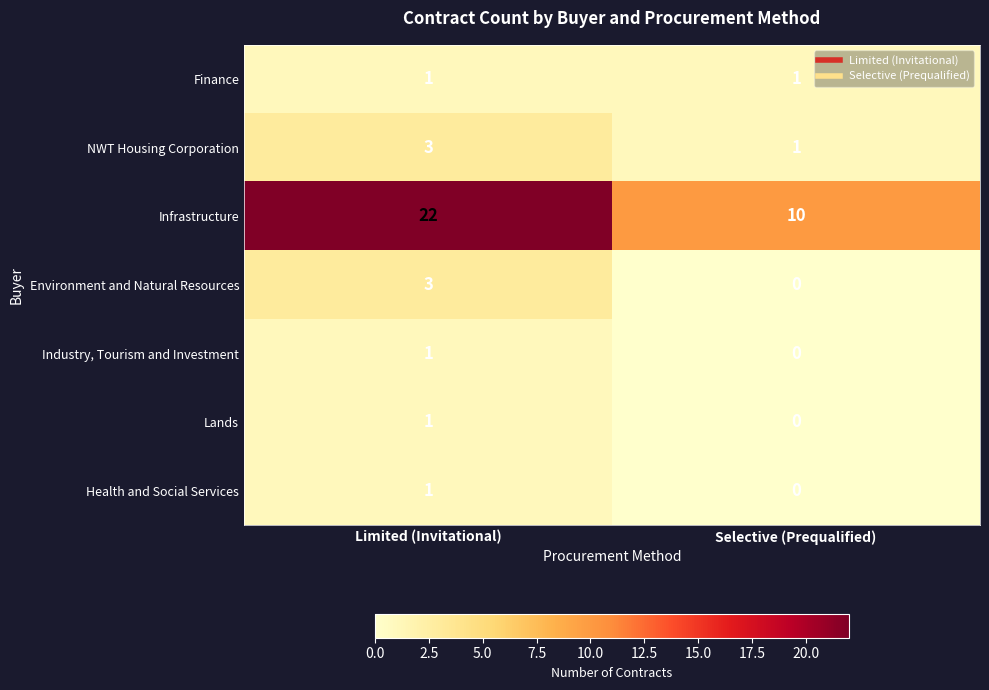

The Environment and Natural Resources series shows 0 at Selective (Prequalified). True or false?

True